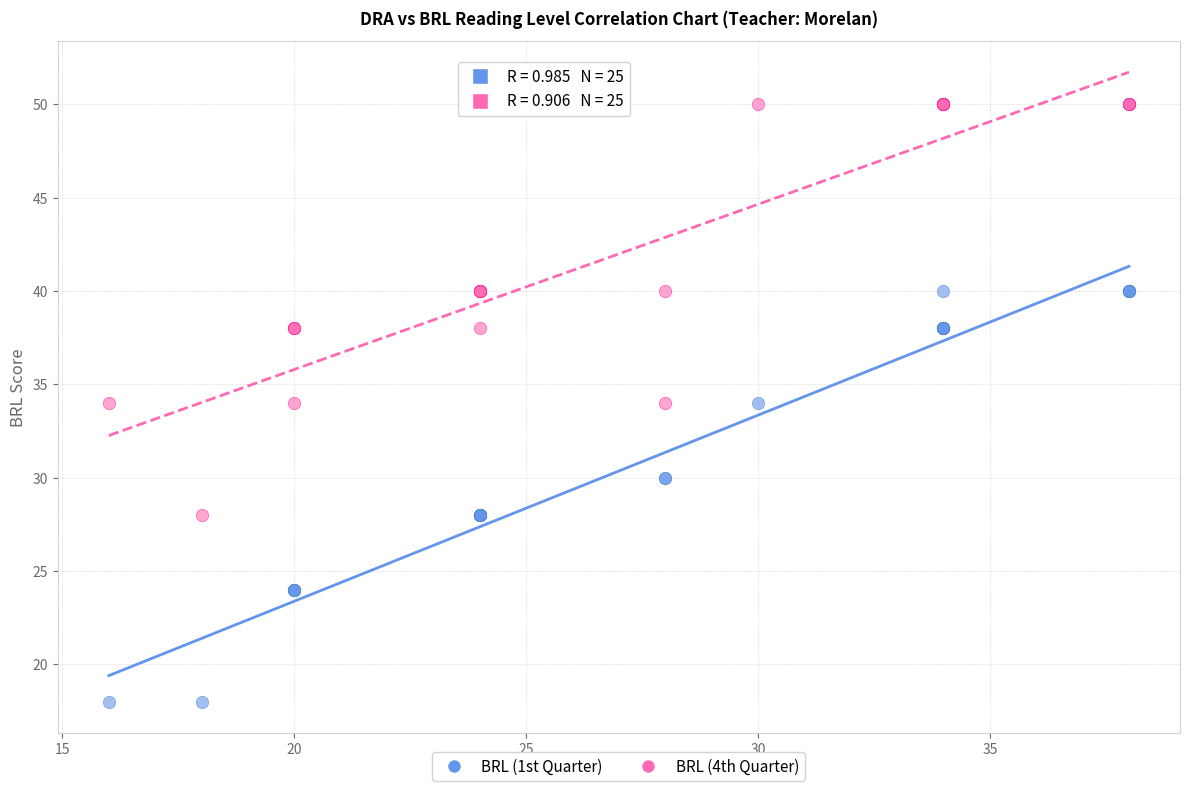

Which series reaches the minimum Y coordinate?

BRL (1st Quarter)